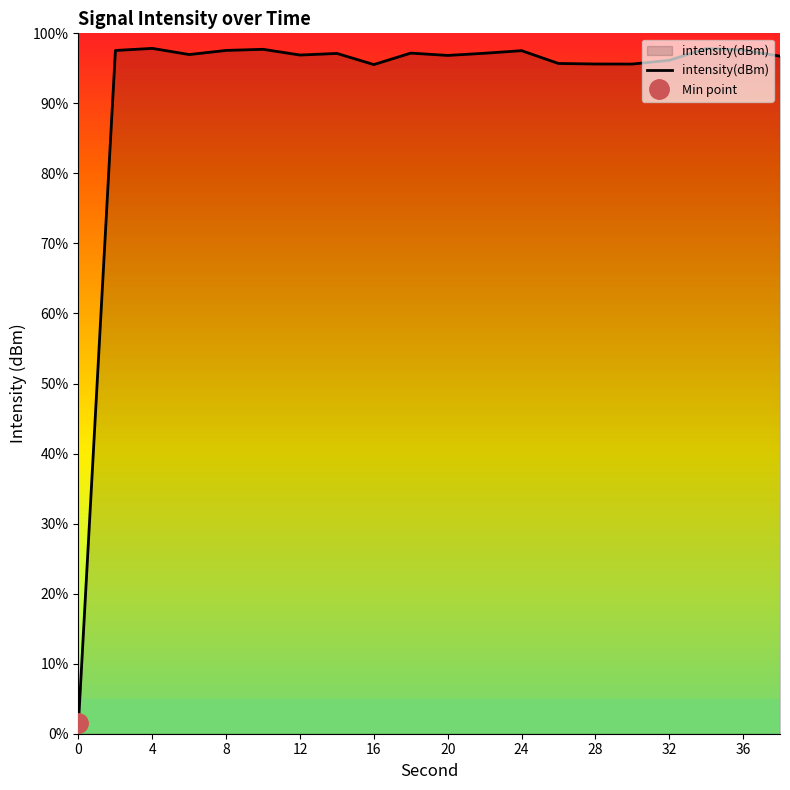

Reading right to left, what are all the values shown in this chart?

96.7	97.6	97.8	96.2	95.6	95.6	95.7	97.5	97.2	96.8	97.2	95.5	97.1	96.9	97.7	97.6	97.0	97.9	97.6	1.6